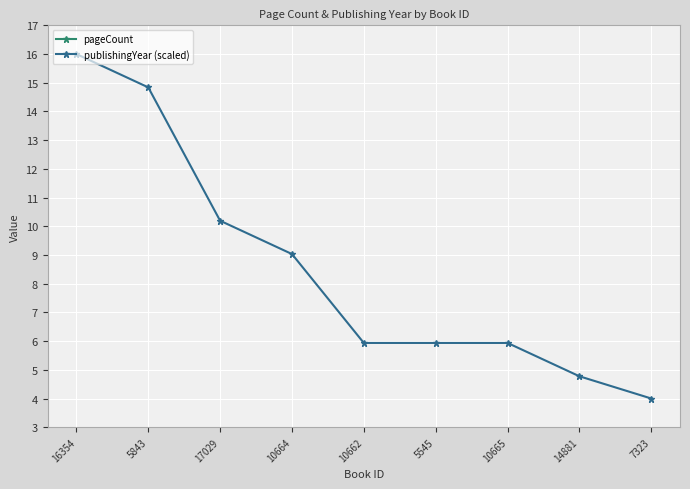

Where does the pageCount series first go above 304?

10662